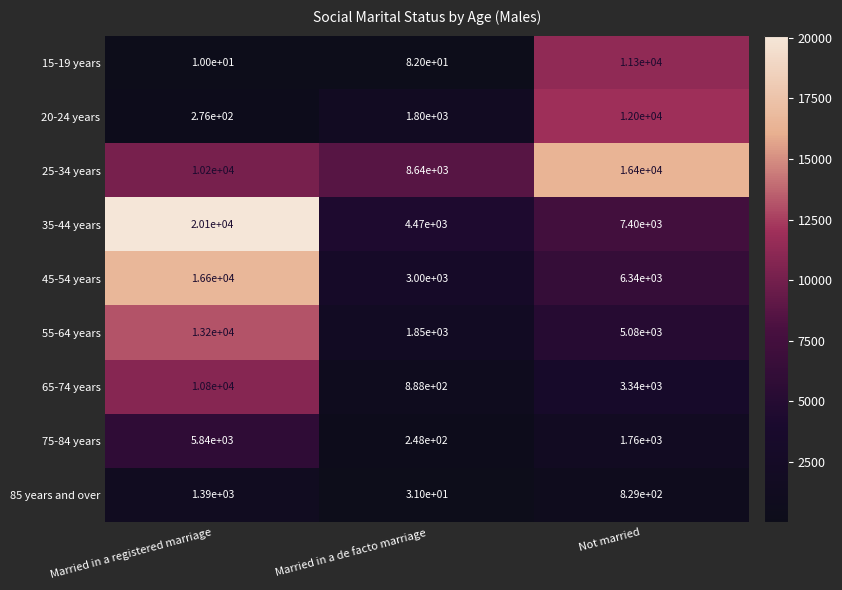

What is the average value of the 15-19 years series?

3797